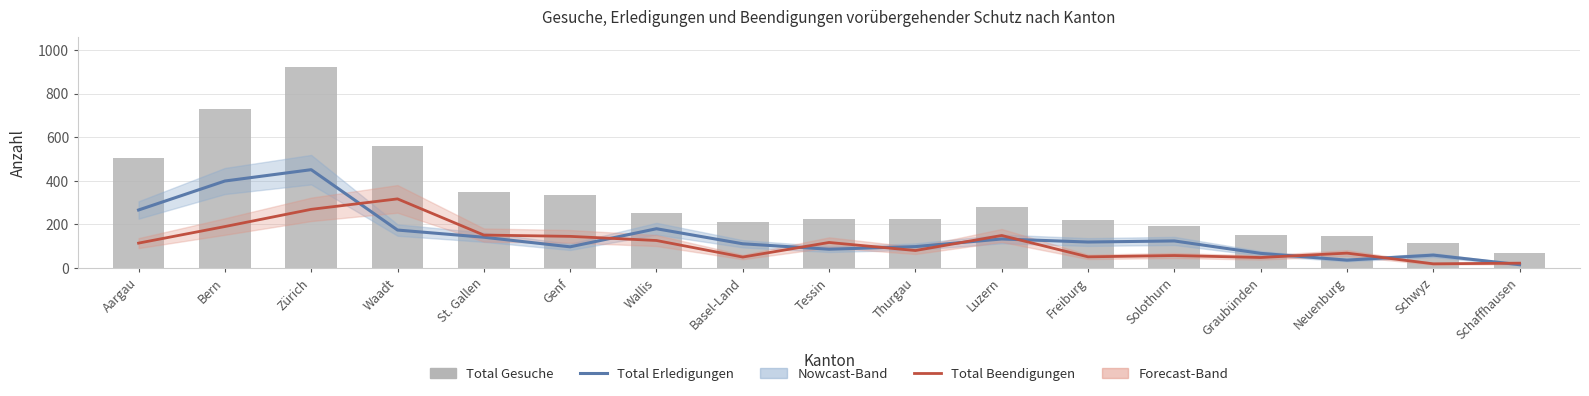

Reading right to left, transcribe all the data shown in this chart.

Total Erledigungen: Schaffhausen=15	Schwyz=59	Neuenburg=36	Graubünden=67	Solothurn=124	Freiburg=119	Luzern=133	Thurgau=98	Tessin=86	Basel-Land=111	Wallis=180	Genf=97	St. Gallen=141	Waadt=174	Zürich=451	Bern=399	Aargau=266
Total Beendigungen: Schaffhausen=22	Schwyz=19	Neuenburg=68	Graubünden=48	Solothurn=57	Freiburg=51	Luzern=149	Thurgau=80	Tessin=117	Basel-Land=50	Wallis=126	Genf=145	St. Gallen=151	Waadt=317	Zürich=269	Bern=190	Aargau=114
Total Gesuche: Schaffhausen=68	Schwyz=114	Neuenburg=145	Graubünden=152	Solothurn=191	Freiburg=222	Luzern=278	Thurgau=223	Tessin=225	Basel-Land=213	Wallis=251	Genf=337	St. Gallen=350	Waadt=558	Zürich=923	Bern=729	Aargau=503